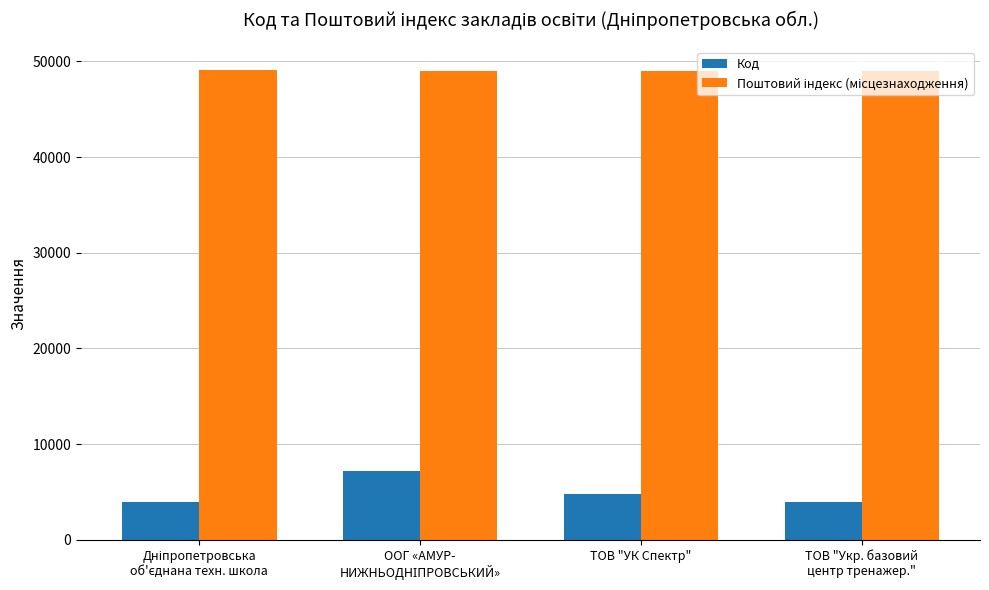

Count the number of categories in the chart.

4